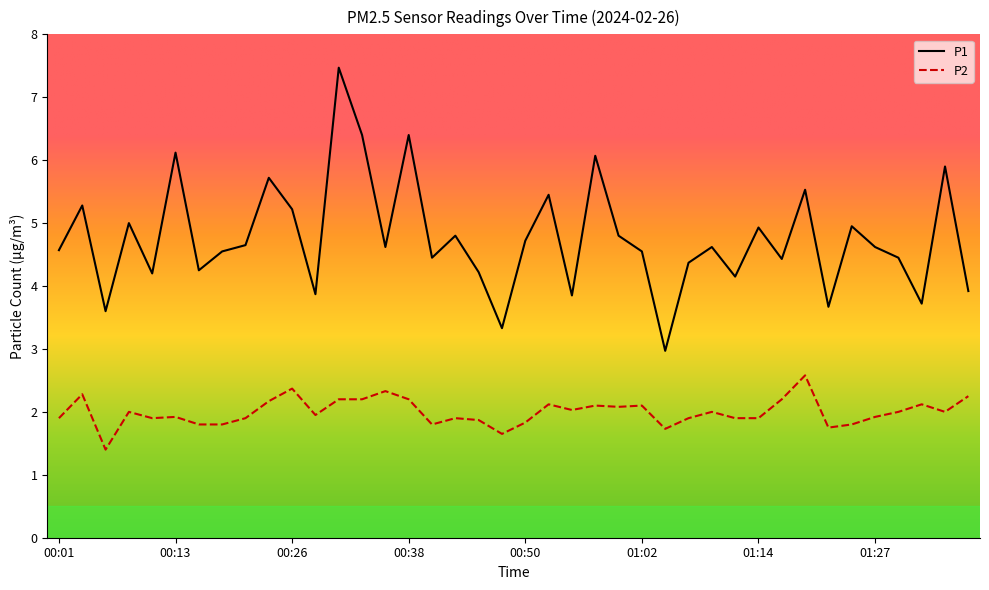

True or false: P1 and P2 intersect in this chart.

False